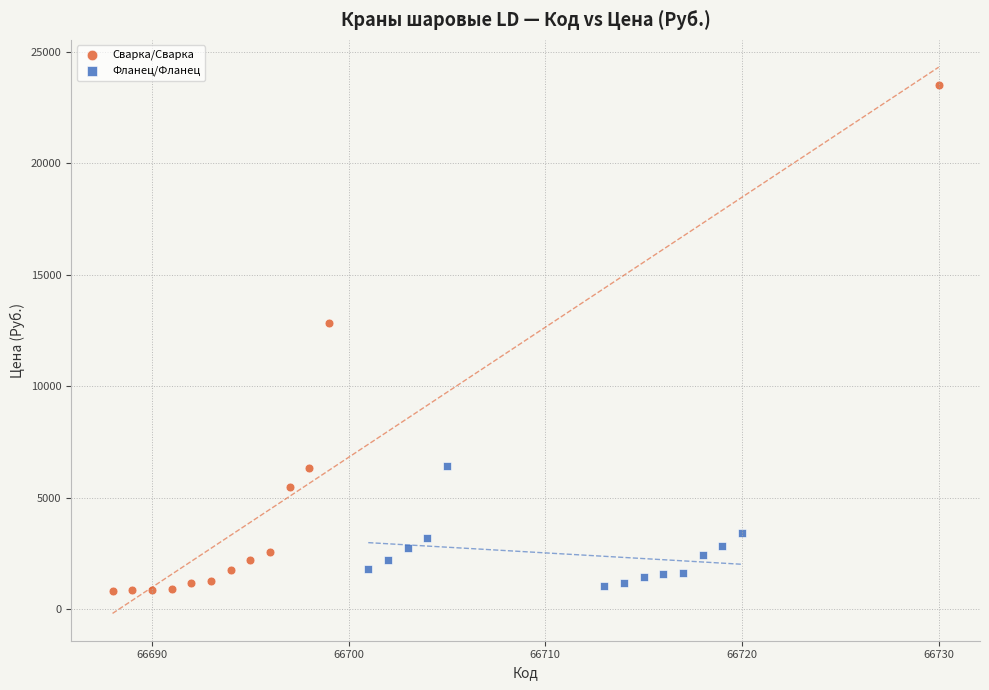

Which series contains the highest Y value?

Сварка/Сварка